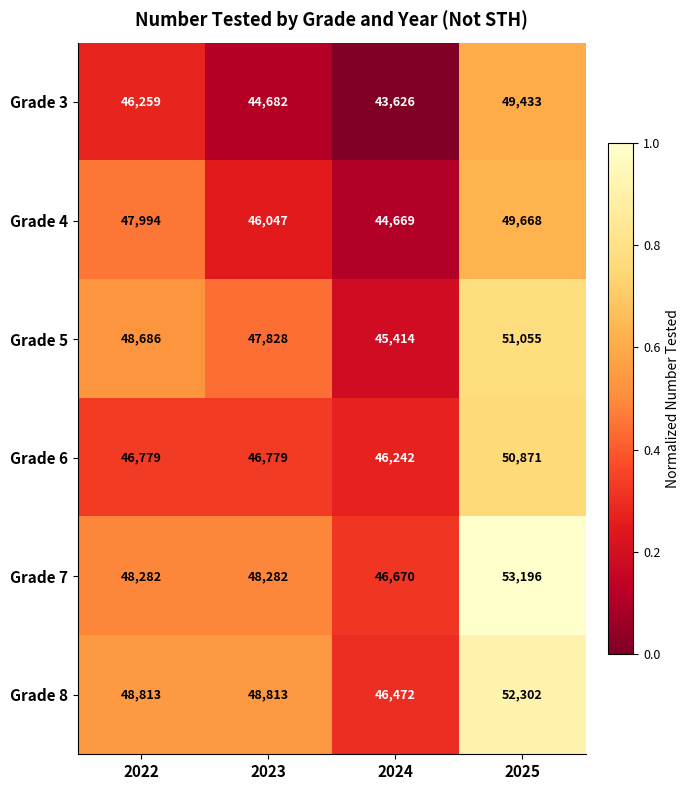

Rank the series by their maximum value, from highest to lowest.

Grade 7, Grade 8, Grade 5, Grade 6, Grade 4, Grade 3